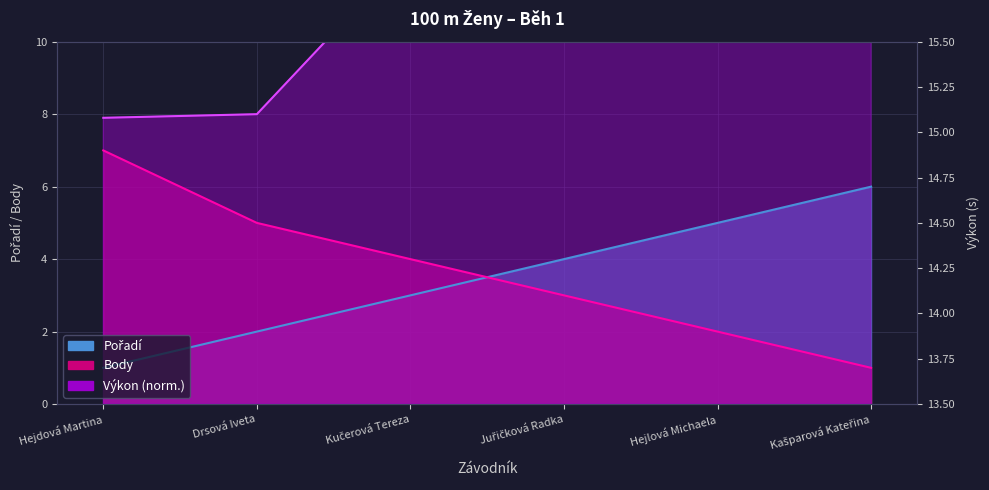

Which has a higher value, Kašparová Kateřina or Drsová Iveta?

Kašparová Kateřina